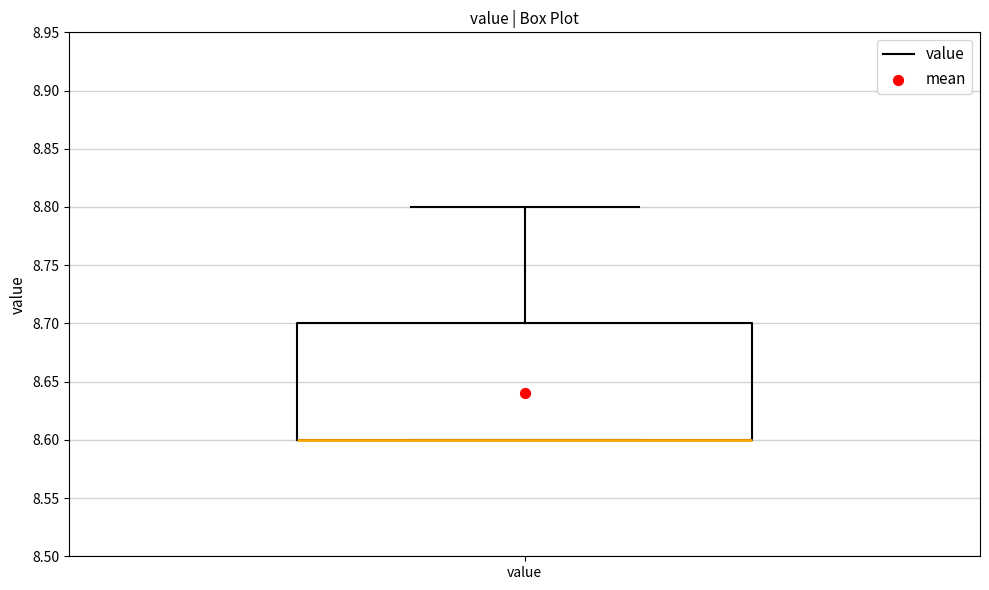

Read this box plot against the y-axis: the position of the median line, the range covered by the box, and the ends of both whiskers. The values are not printed on the chart, so give them approximately, as read against the axis.

median 8.6 (drawn on the box's lower edge), box 8.6 to 8.7, whiskers 8.6 to 8.8